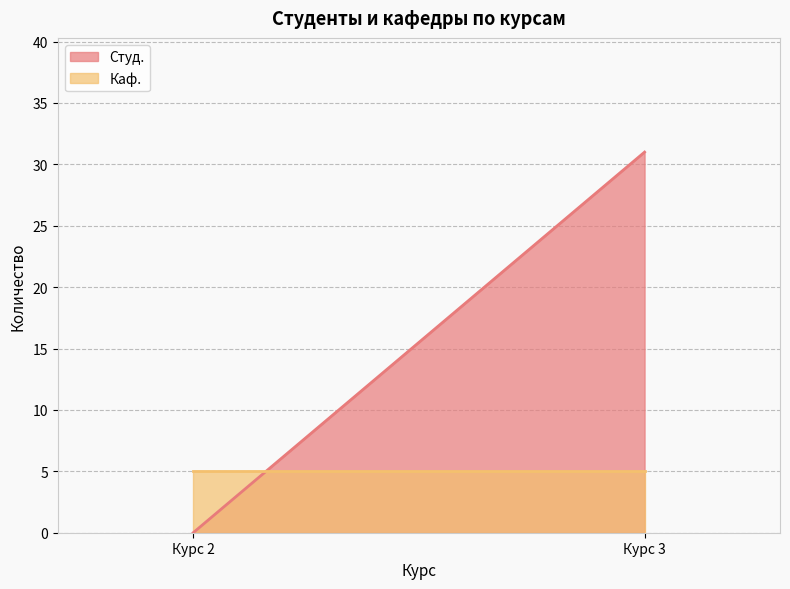

True or false: Студ. has a value of 52 at Финансовый менеджмент (КР, курс 3).

False